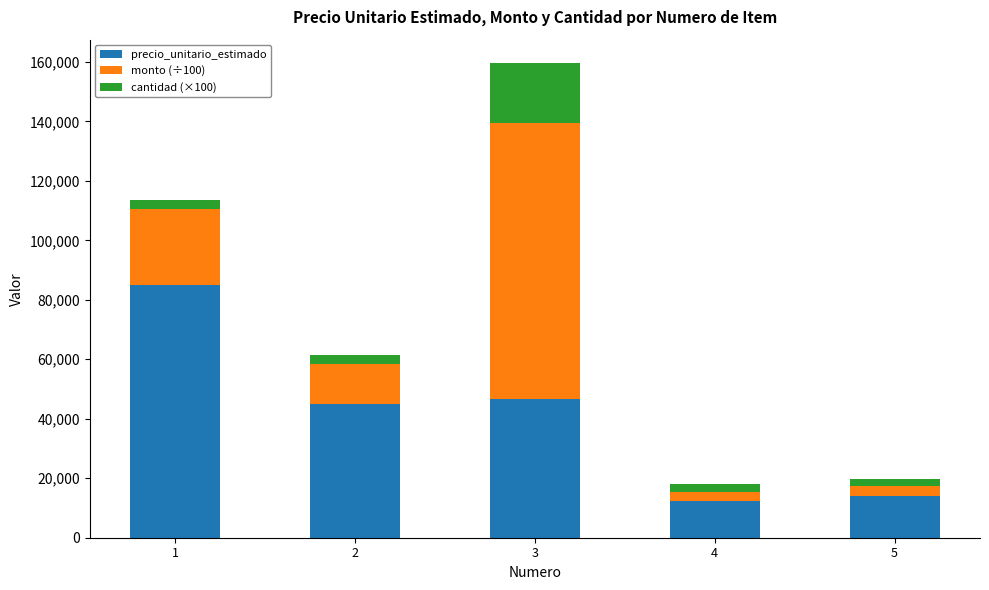

How many categories are shown in the chart?

5